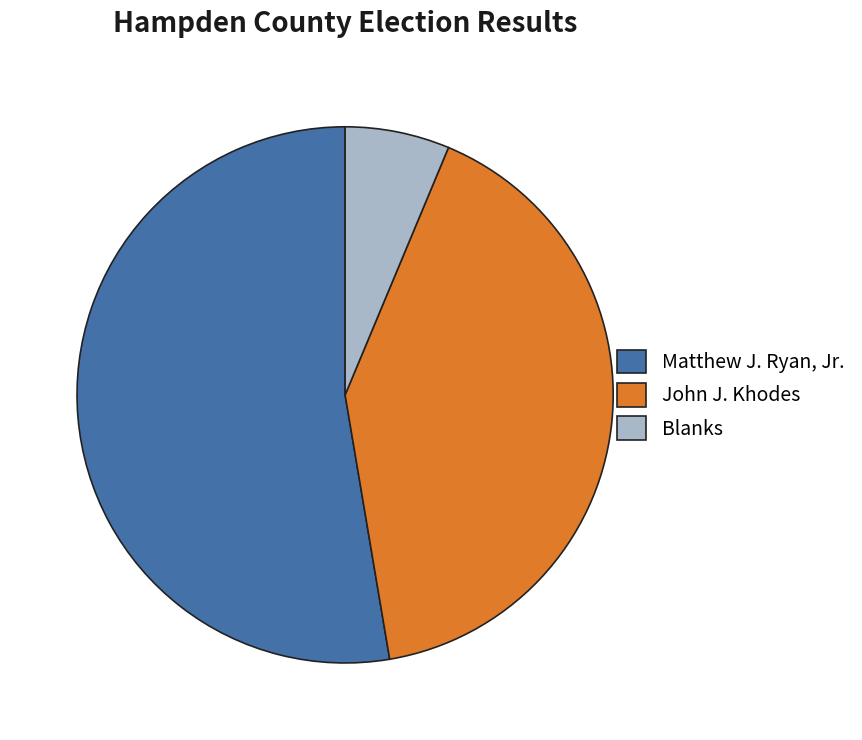

Which category has the biggest portion of the pie?

Matthew J. Ryan, Jr.